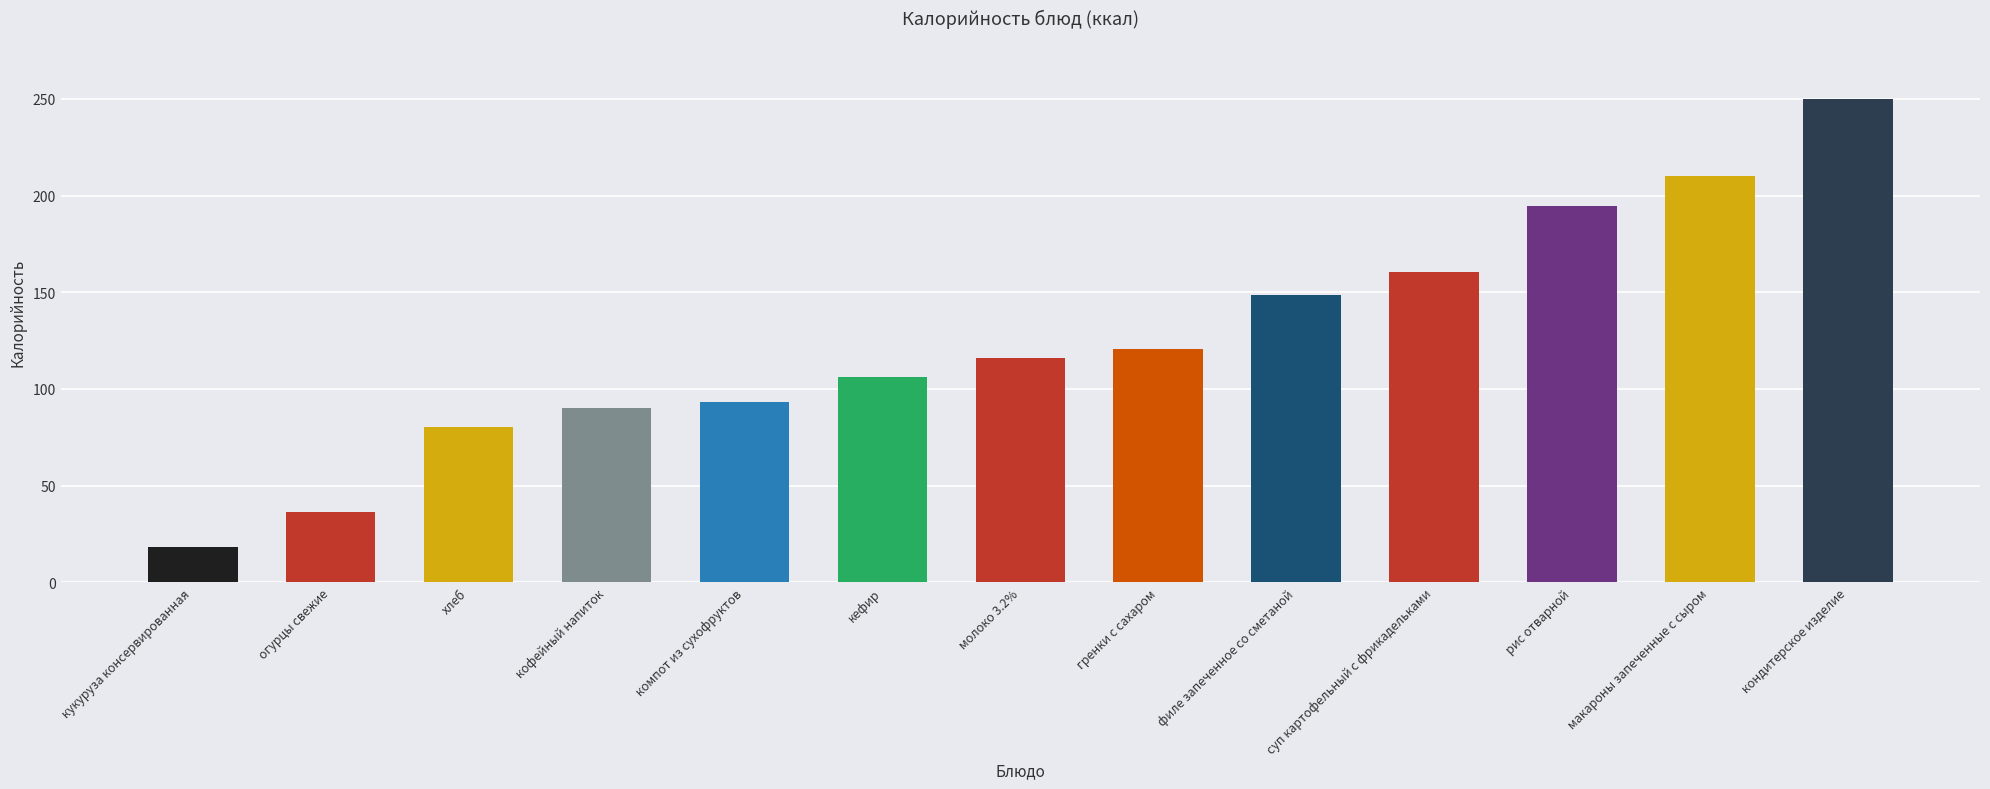

What is the difference between the maximum and minimum values?

231.7